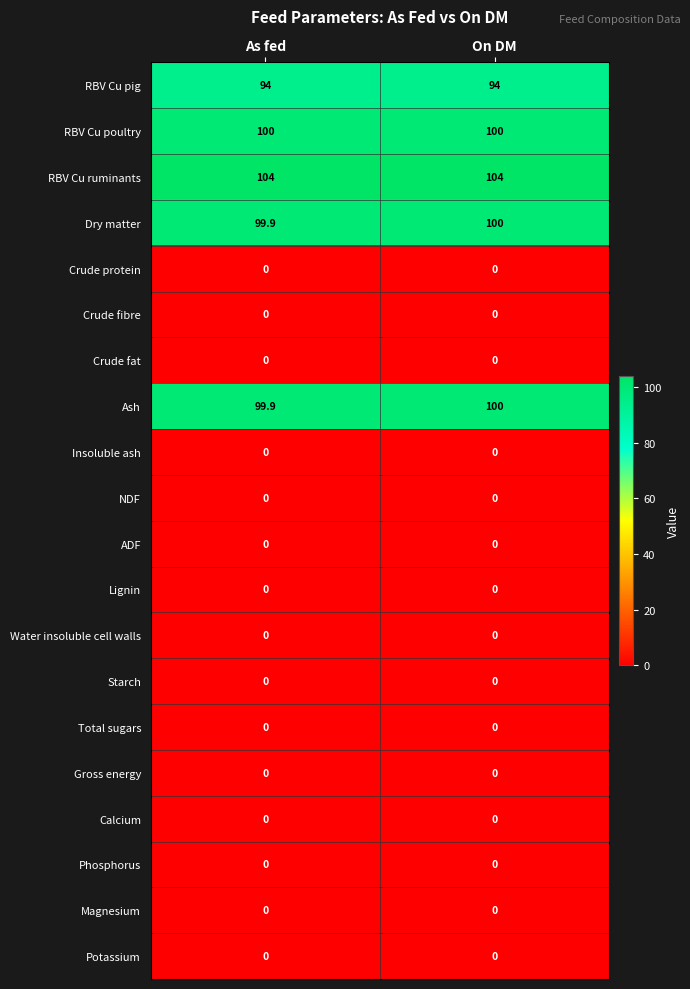

Is the value of Phosphorus at On DM greater than the value of RBV Cu pig at As fed?

No